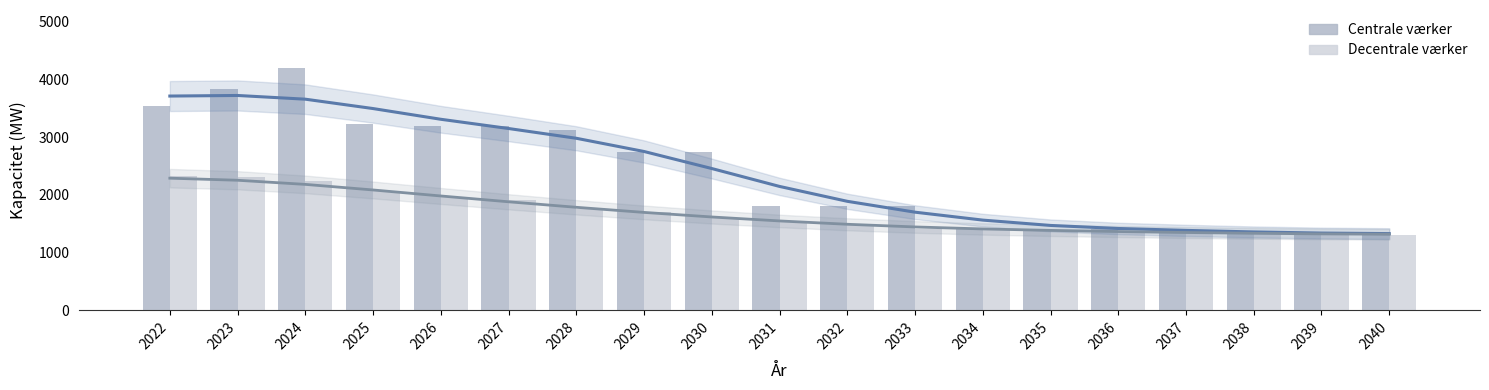

How many series are shown in this chart?

2